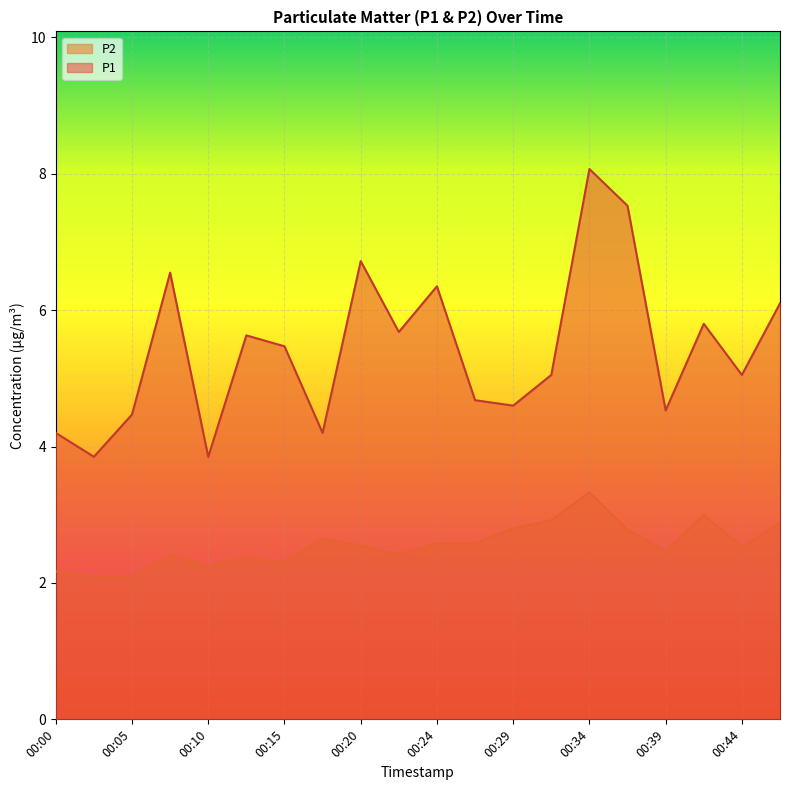

At which label is P2 closest to 2?

00:03